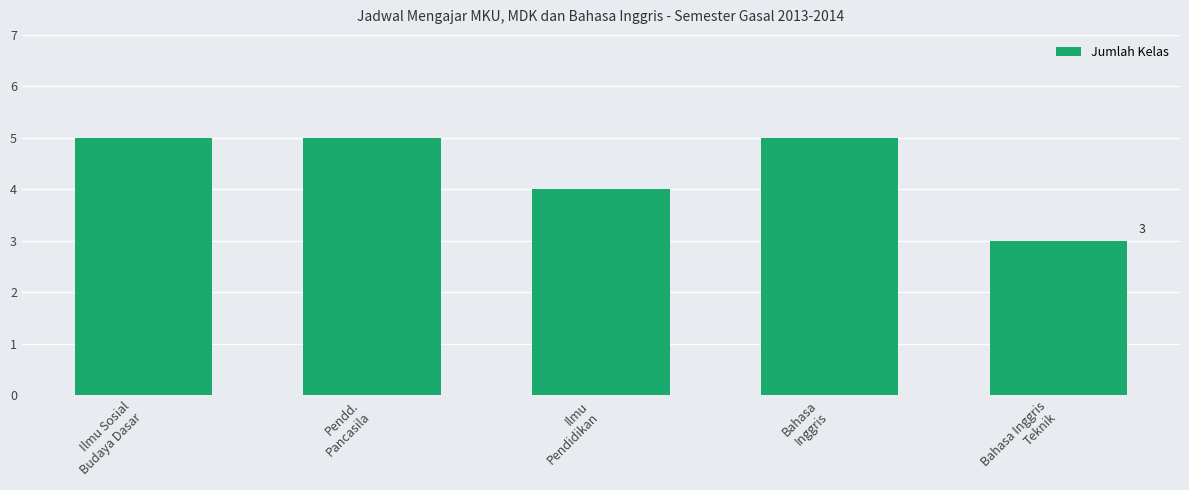

Approximately how many times larger is the value at Bahasa
Inggris compared to Bahasa Inggris
Teknik?

1.7